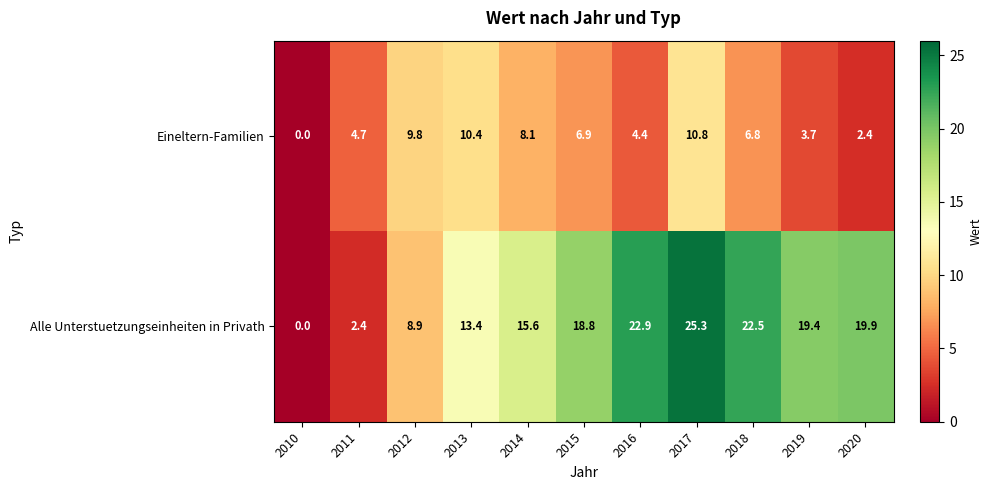

Which series has the largest total across all categories?

Alle Unterstuetzungseinheiten in Privath